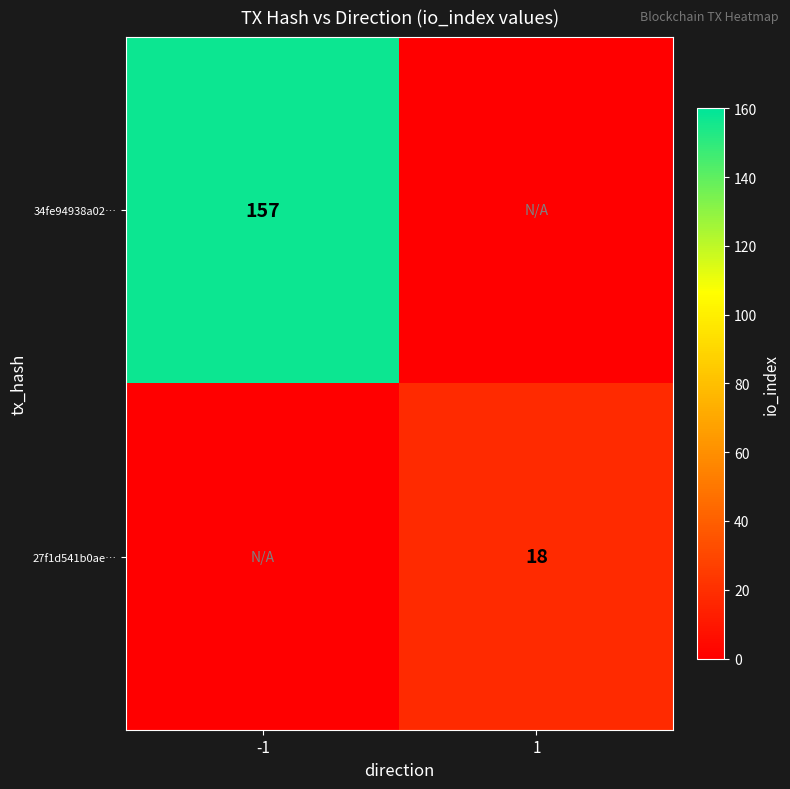

Is the value of 27f1d541b0ae… at 1 greater than the value of 34fe94938a02… at -1?

No